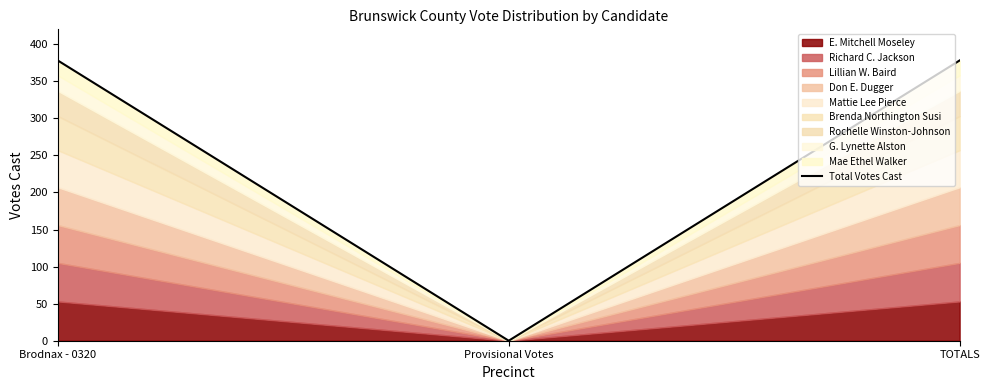

What position from the left is Brodnax - 0320?

1